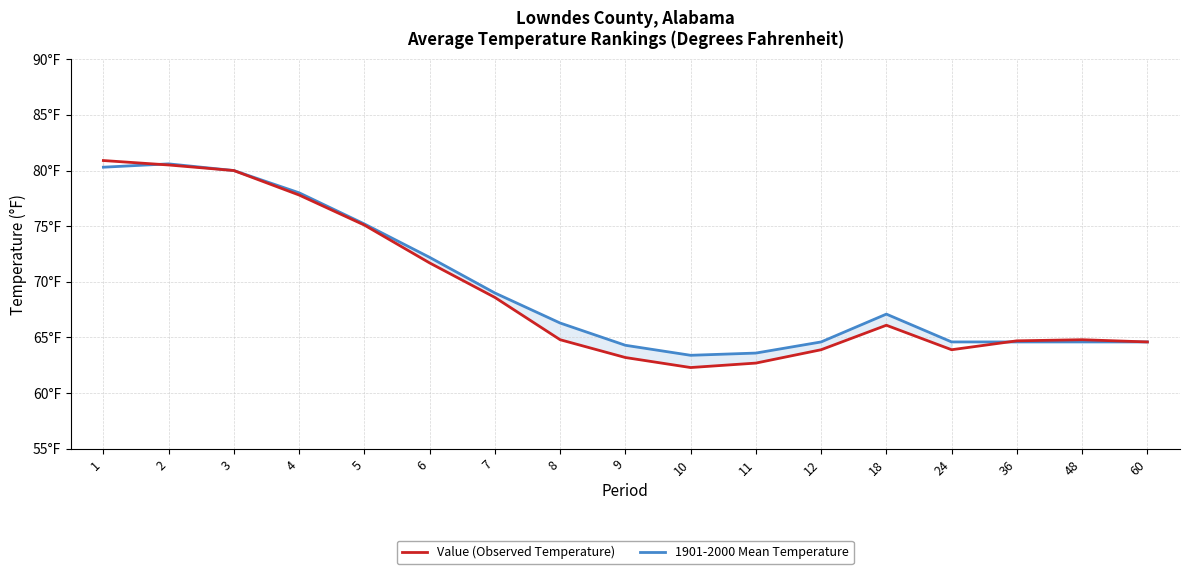

Between 11 and 60, which series saw the biggest shift?

Value (Observed Temperature)